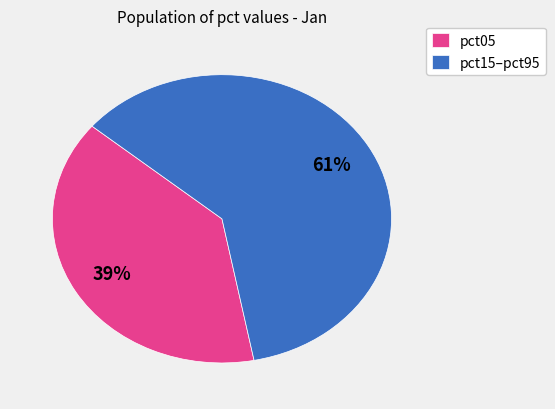

Do pct05 and pct15–pct95 together represent more than half of the pie?

Yes